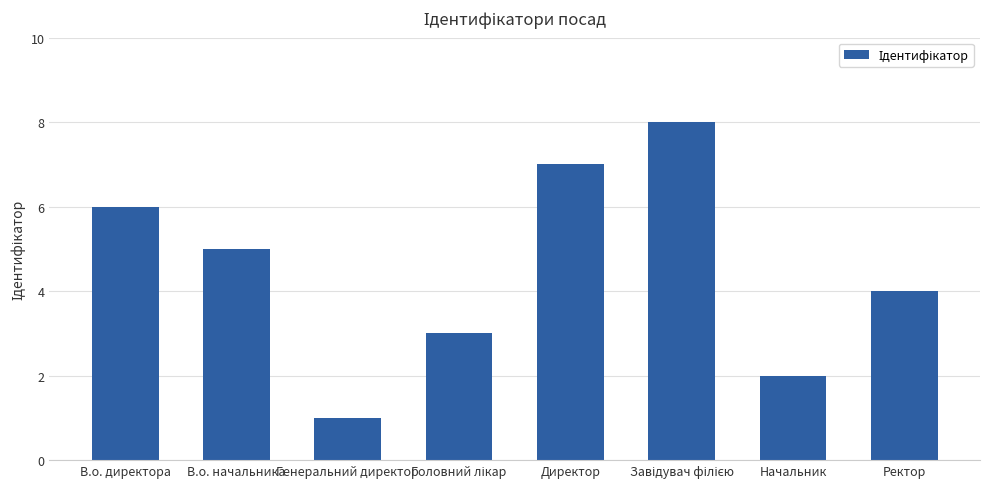

The chart shows a value of 7 at Директор. True or false?

True